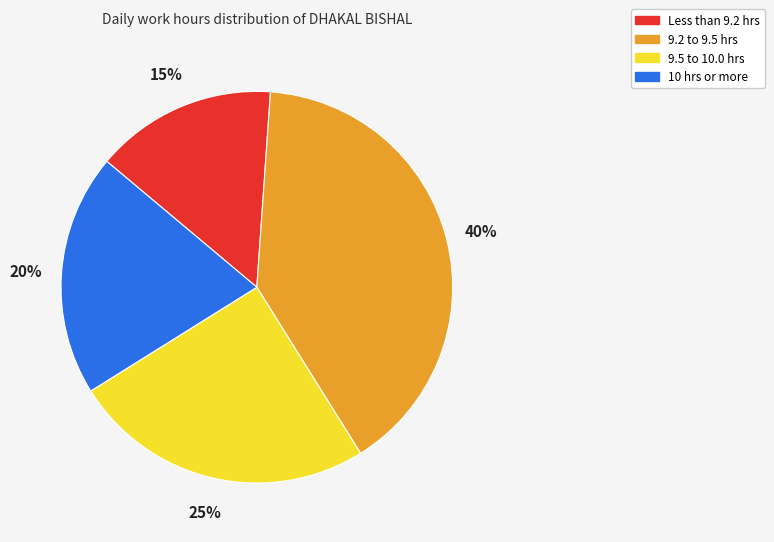

To the nearest percent, what is the average slice percentage?

25%